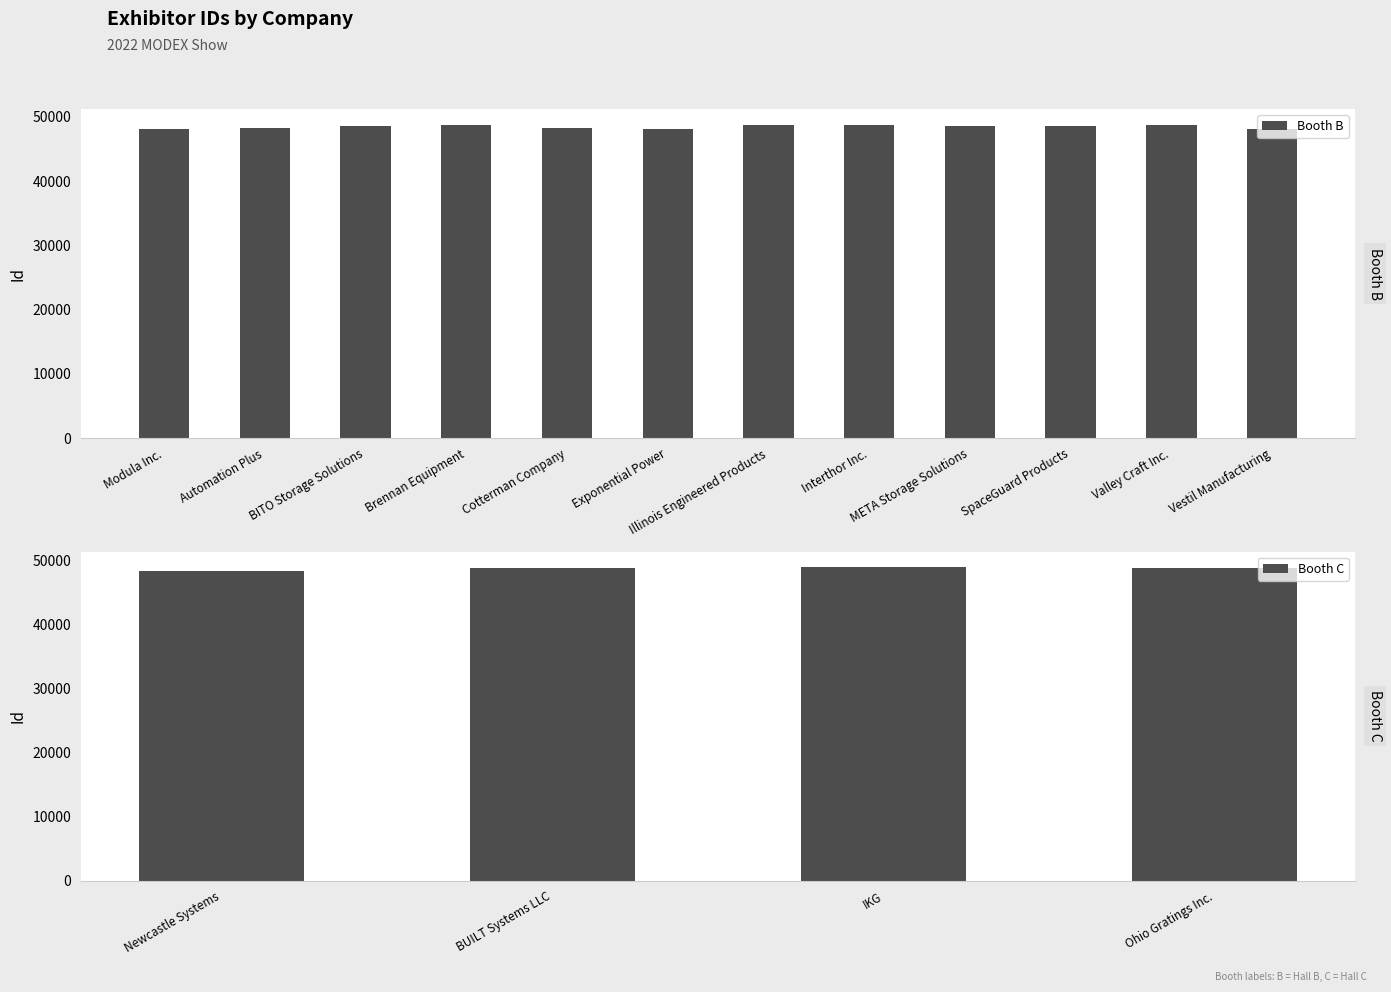

What is the greatest value displayed?

48882